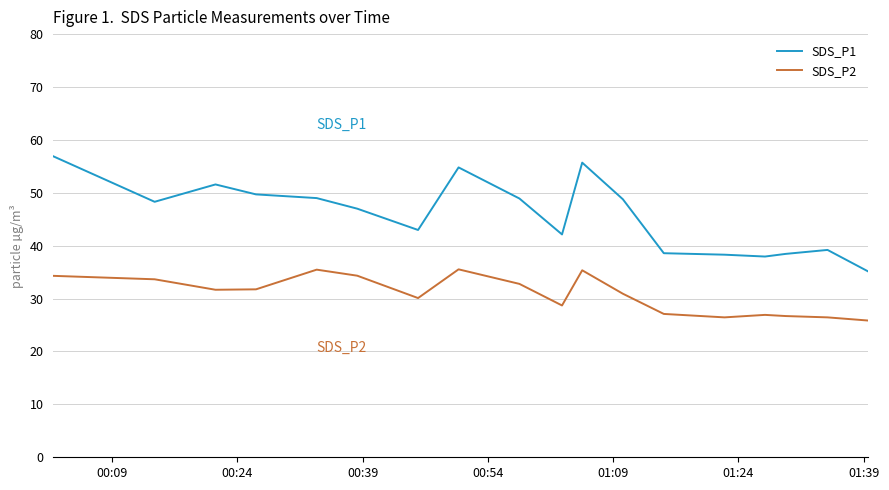

List the series in order of their overall mean, highest first.

SDS_P1, SDS_P2